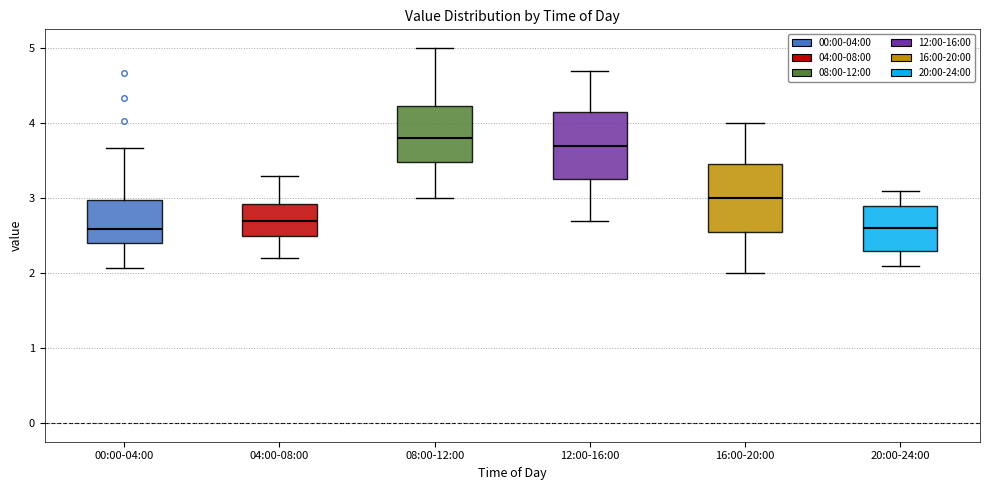

Reading left to right, read every box against the y-axis: the position of its median line, the range the box covers, and the ends of its whiskers. The values are not printed on the chart, so give them approximately, as read against the axis.

00:00-04:00: median 2.6, box 2.4 to 3.0, whiskers 2.1 to 3.7
04:00-08:00: median 2.7, box 2.5 to 2.9, whiskers 2.2 to 3.3
08:00-12:00: median 3.8, box 3.5 to 4.2, whiskers 3.0 to 5.0
12:00-16:00: median 3.7, box 3.3 to 4.2, whiskers 2.7 to 4.7
16:00-20:00: median 3.0, box 2.6 to 3.5, whiskers 2.0 to 4.0
20:00-24:00: median 2.6, box 2.3 to 2.9, whiskers 2.1 to 3.1